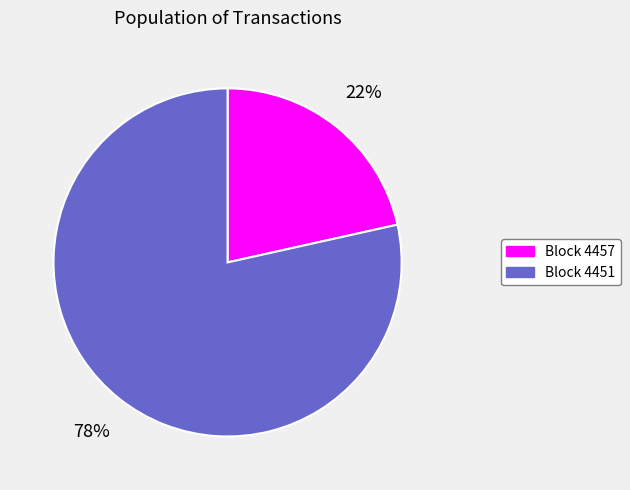

To the nearest percent, what percentage of the pie is Block 4457?

22%